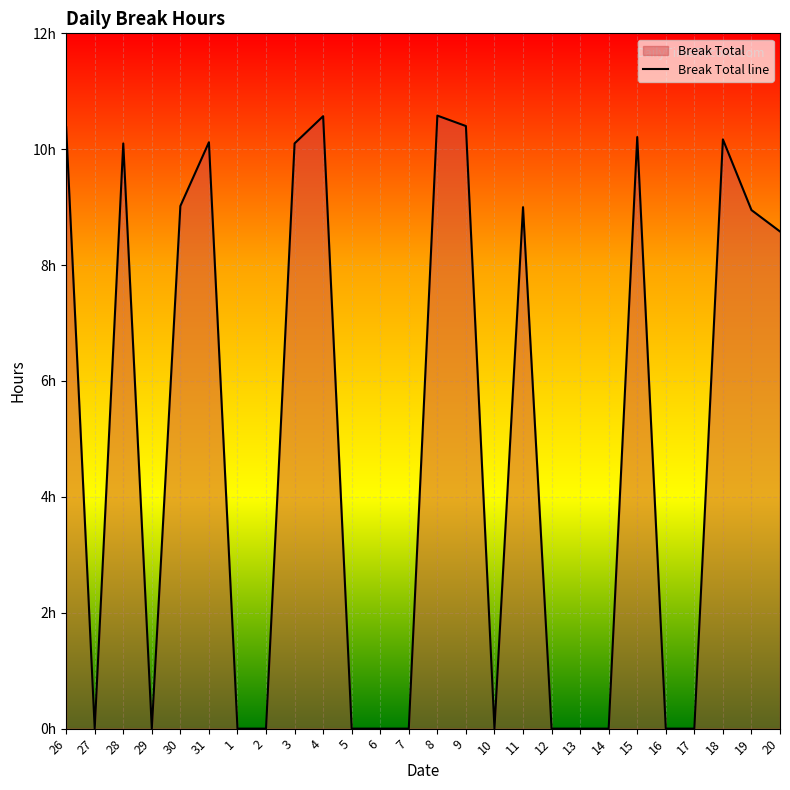

How many data points does each series have?

26